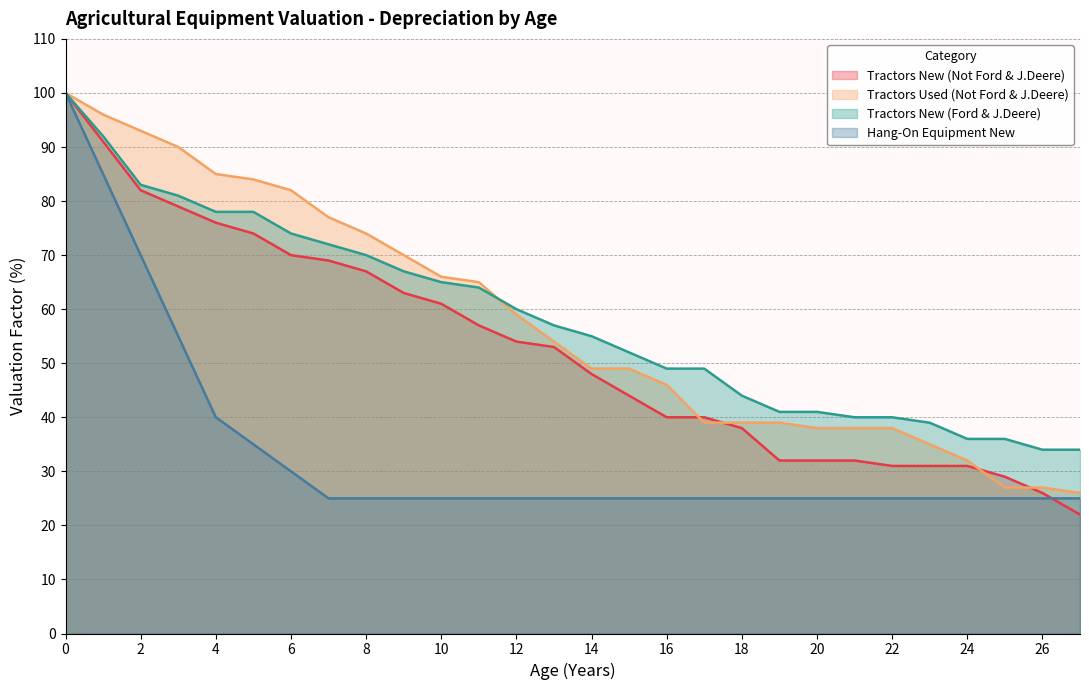

Where do Tractors Used (Not Ford & J.Deere) and Tractors New (Not Ford & J.Deere) first cross each other?

16 and 17